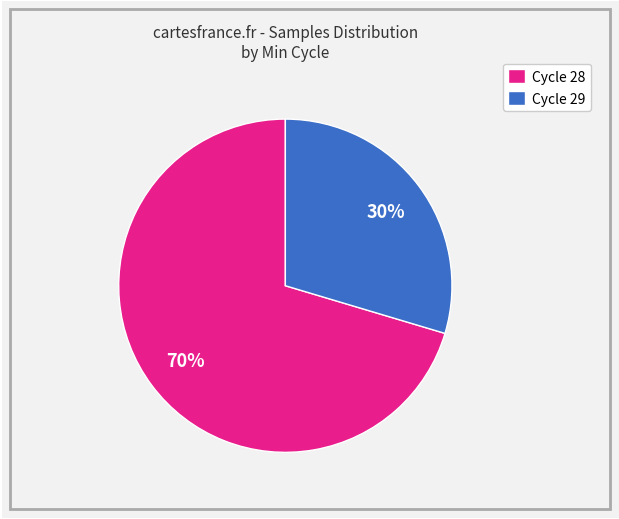

What is the ratio of the value at Cycle 29 to the value at Cycle 28?

0.4